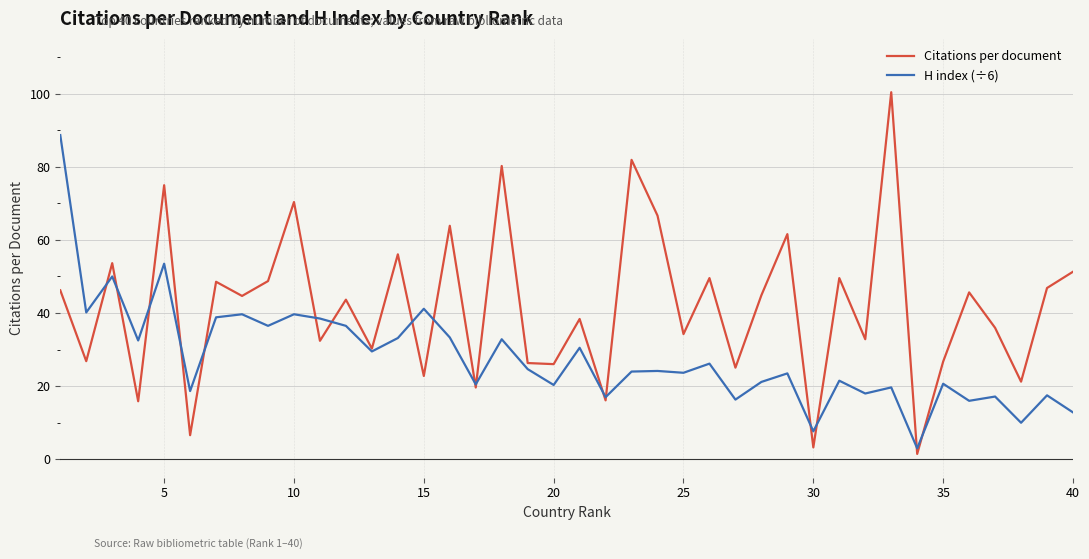

Rank the series by their maximum value, from highest to lowest.

Citations per document, H index (÷6)